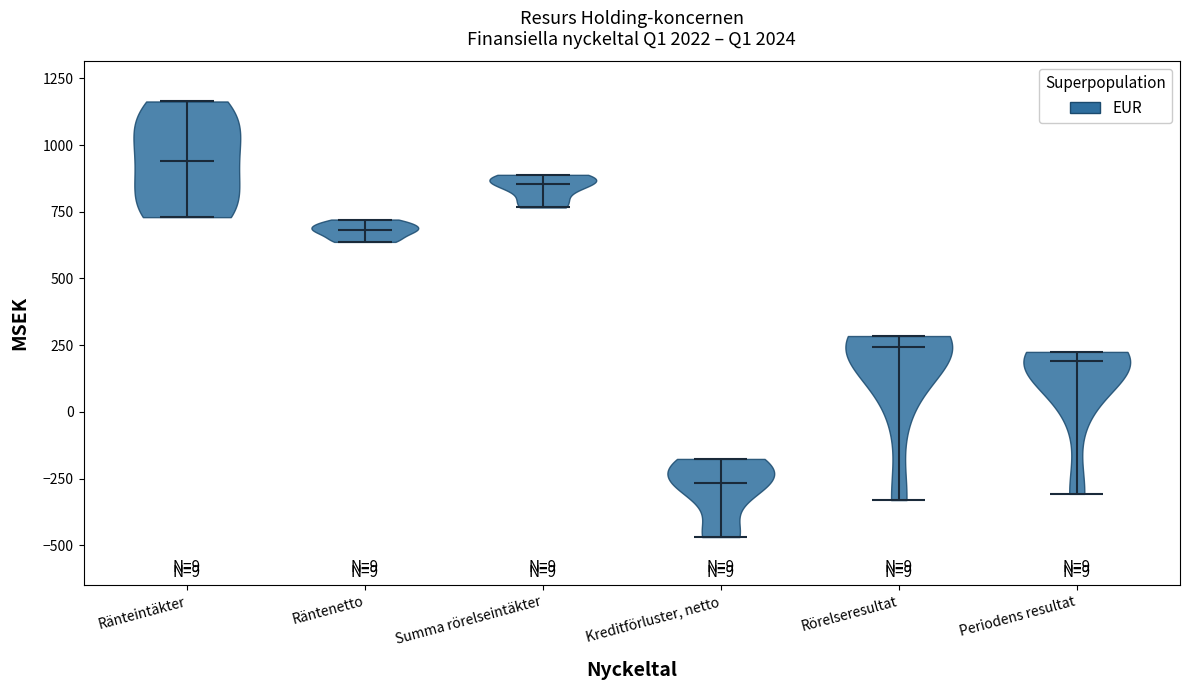

Where does the median line of the violin for Rörelseresultat sit on the y-axis? The values are not printed on the chart, so give them approximately, as read against the axis.

250